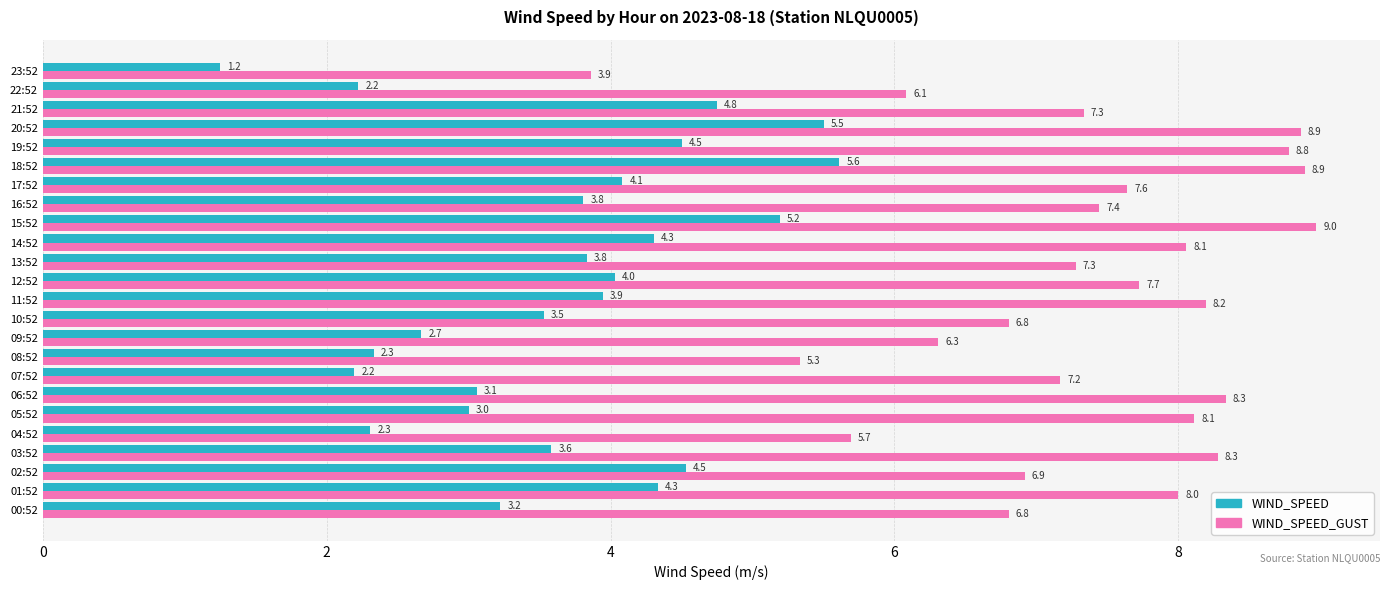

What is the maximum value shown in the chart?

9.0